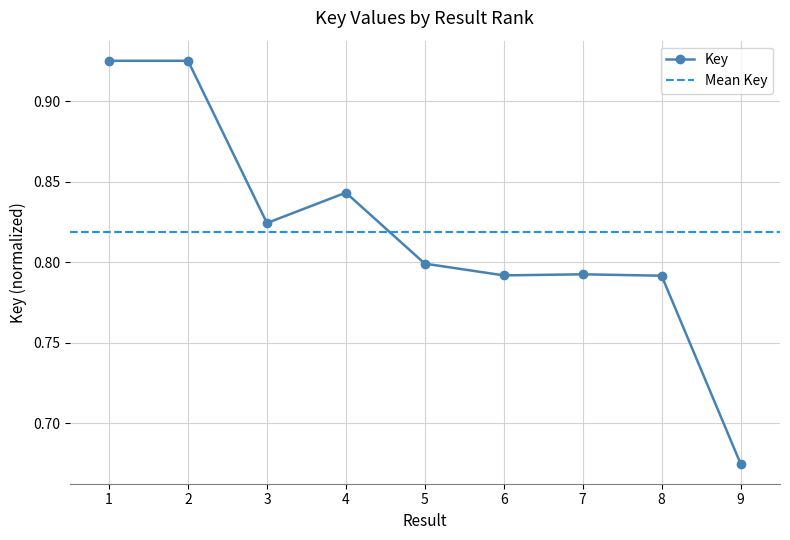

How many interior local peaks (higher than both neighbors) does the data have?

2